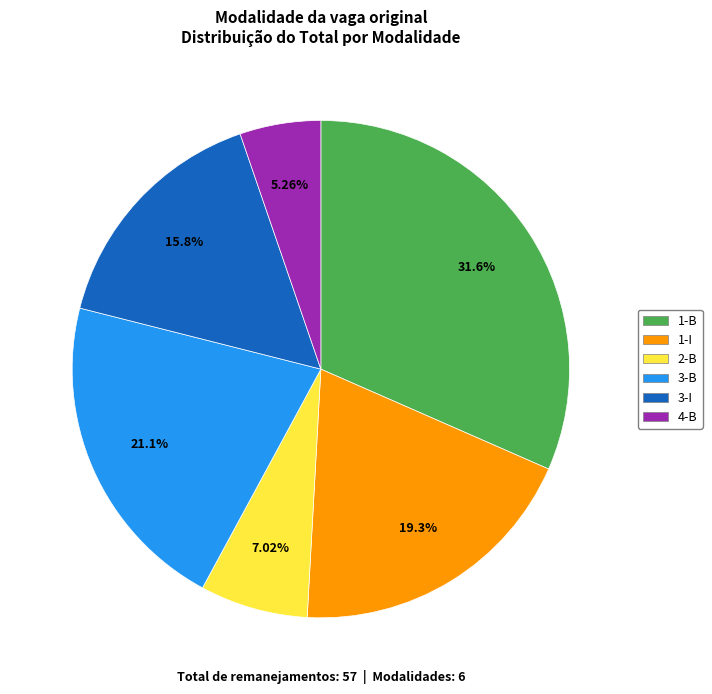

Is there a majority slice in this chart?

No